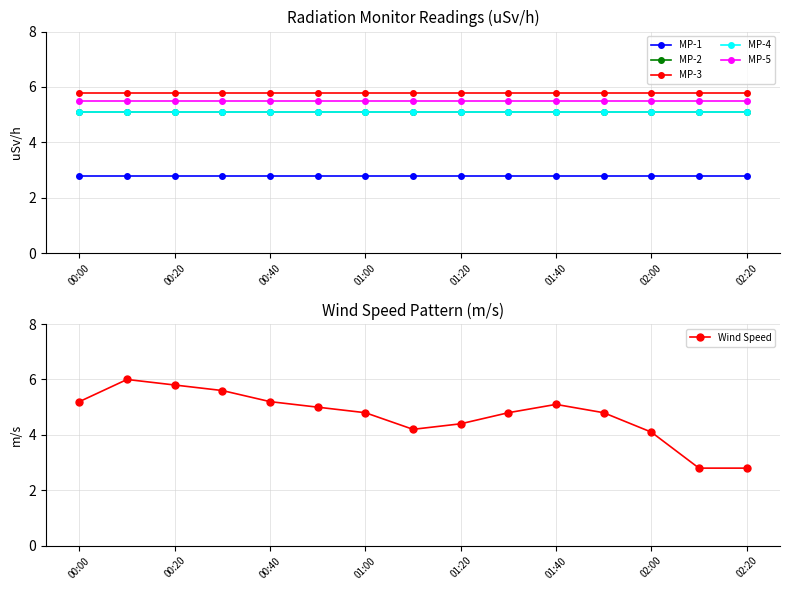

Where does the Wind Speed series first go above 4?

00:00